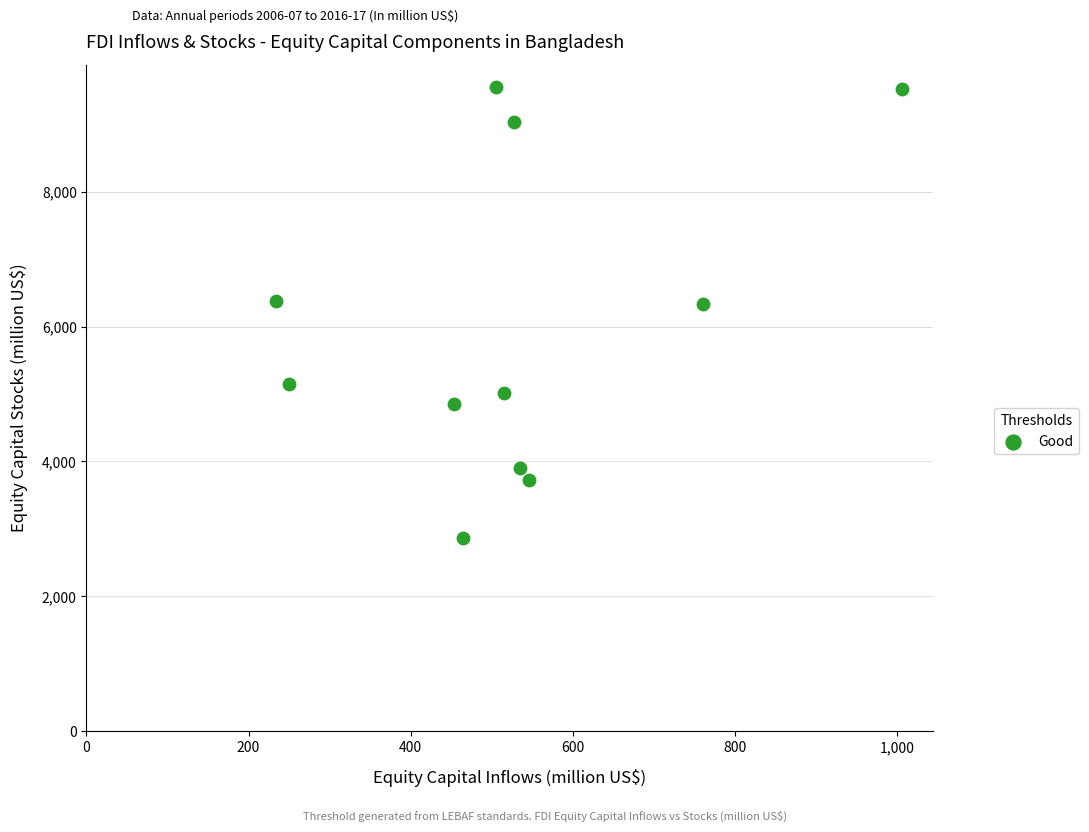

What is the range of Y values (max minus min)?

6691.4